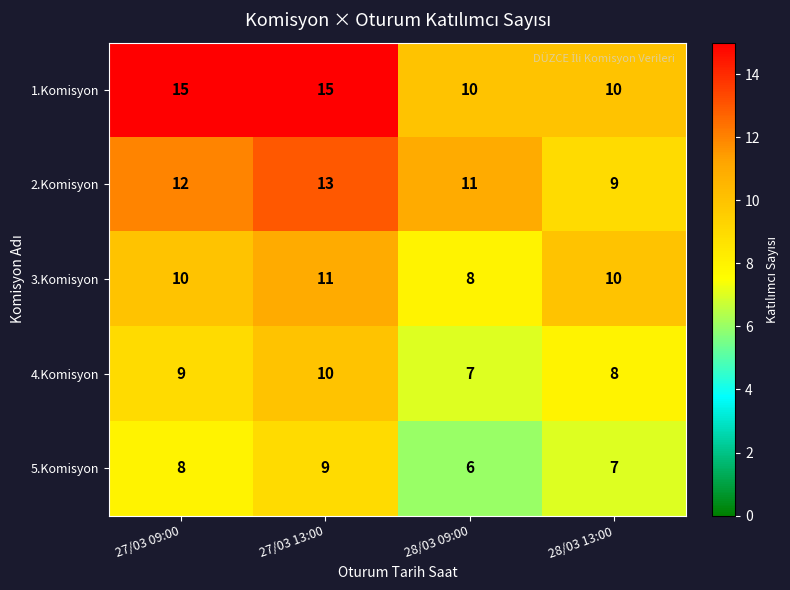

List the series in order of their peak value, lowest first.

5.Komisyon, 4.Komisyon, 3.Komisyon, 2.Komisyon, 1.Komisyon